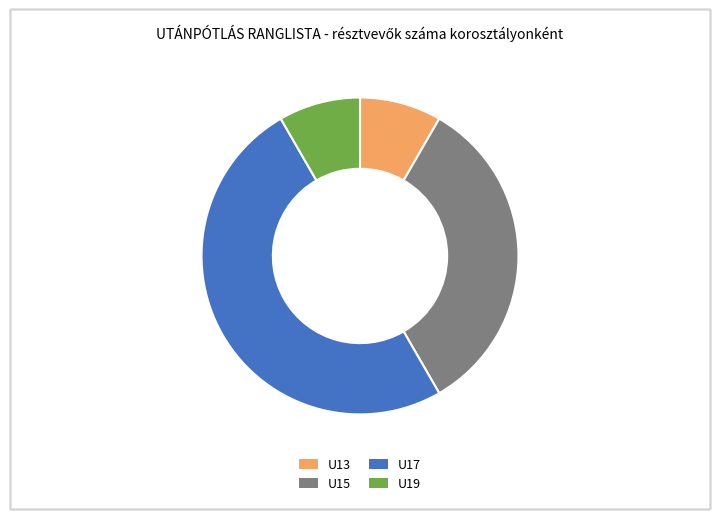

What is the largest slice in the pie chart?

U17